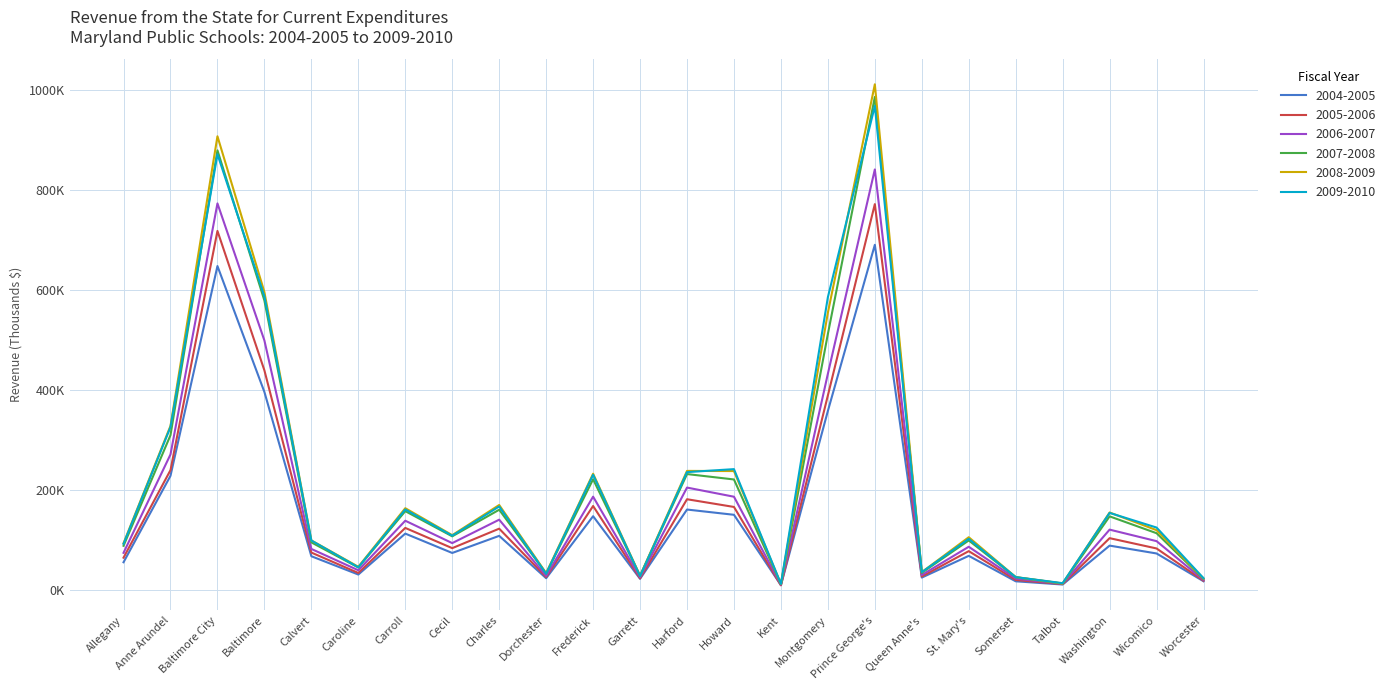

At Garrett, list the series in order from largest to smallest.

2008-2009, 2007-2008, 2009-2010, 2006-2007, 2005-2006, 2004-2005